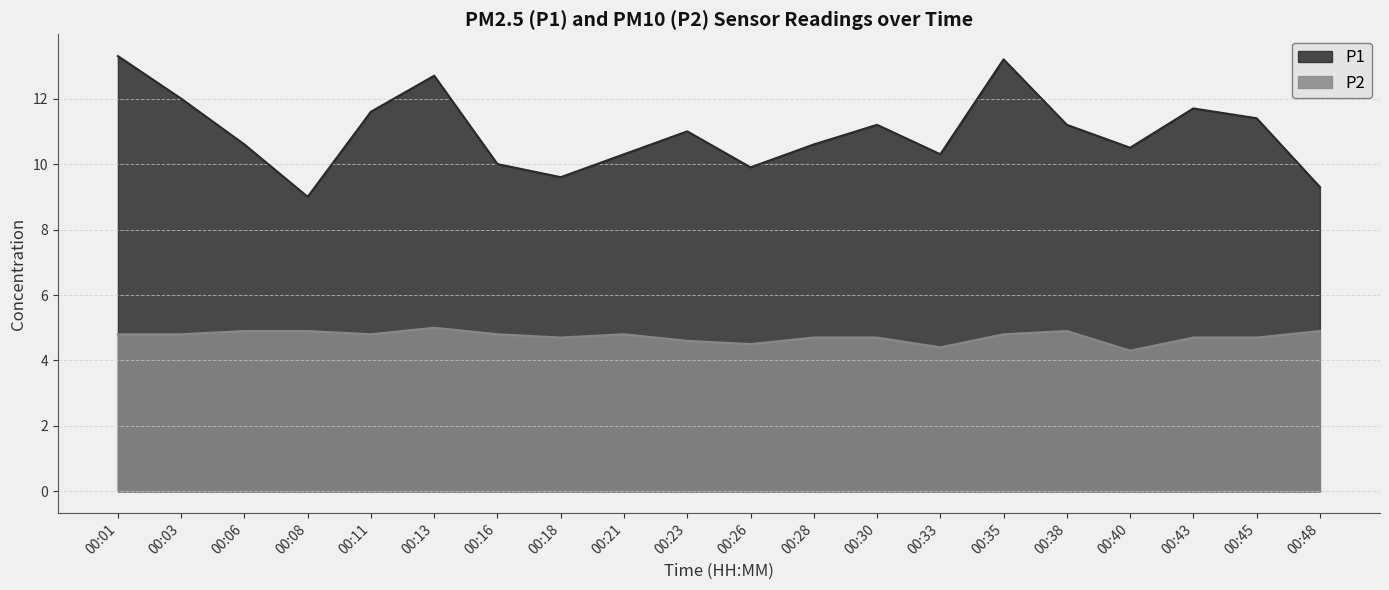

What are all the series names shown in the legend?

P1, P2